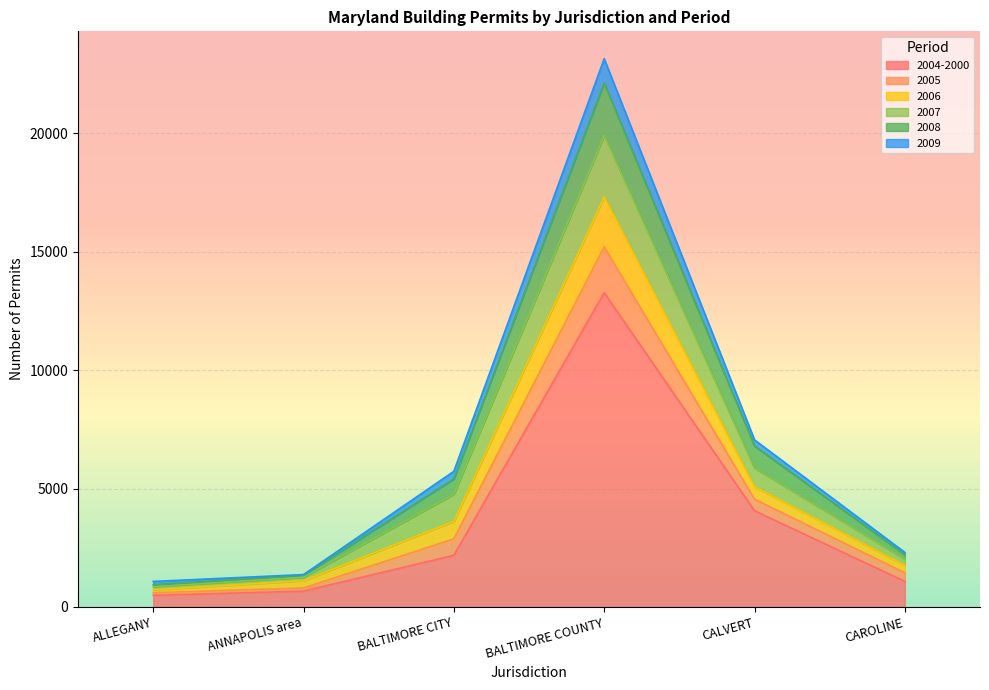

How many interior local peaks does the 2009 series have?

1